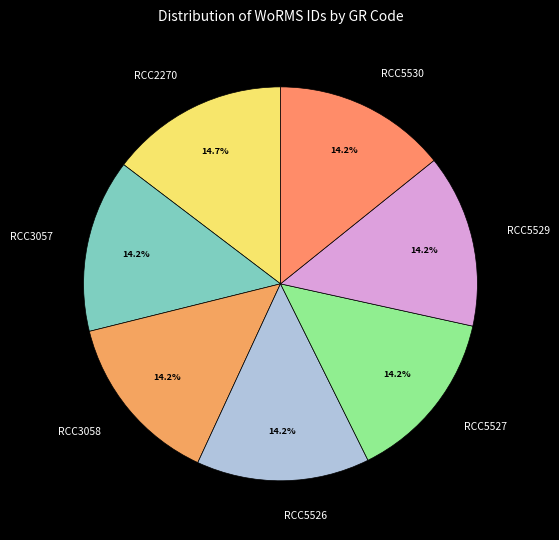

Combined, do RCC2270 and RCC5526 account for over 50%?

No